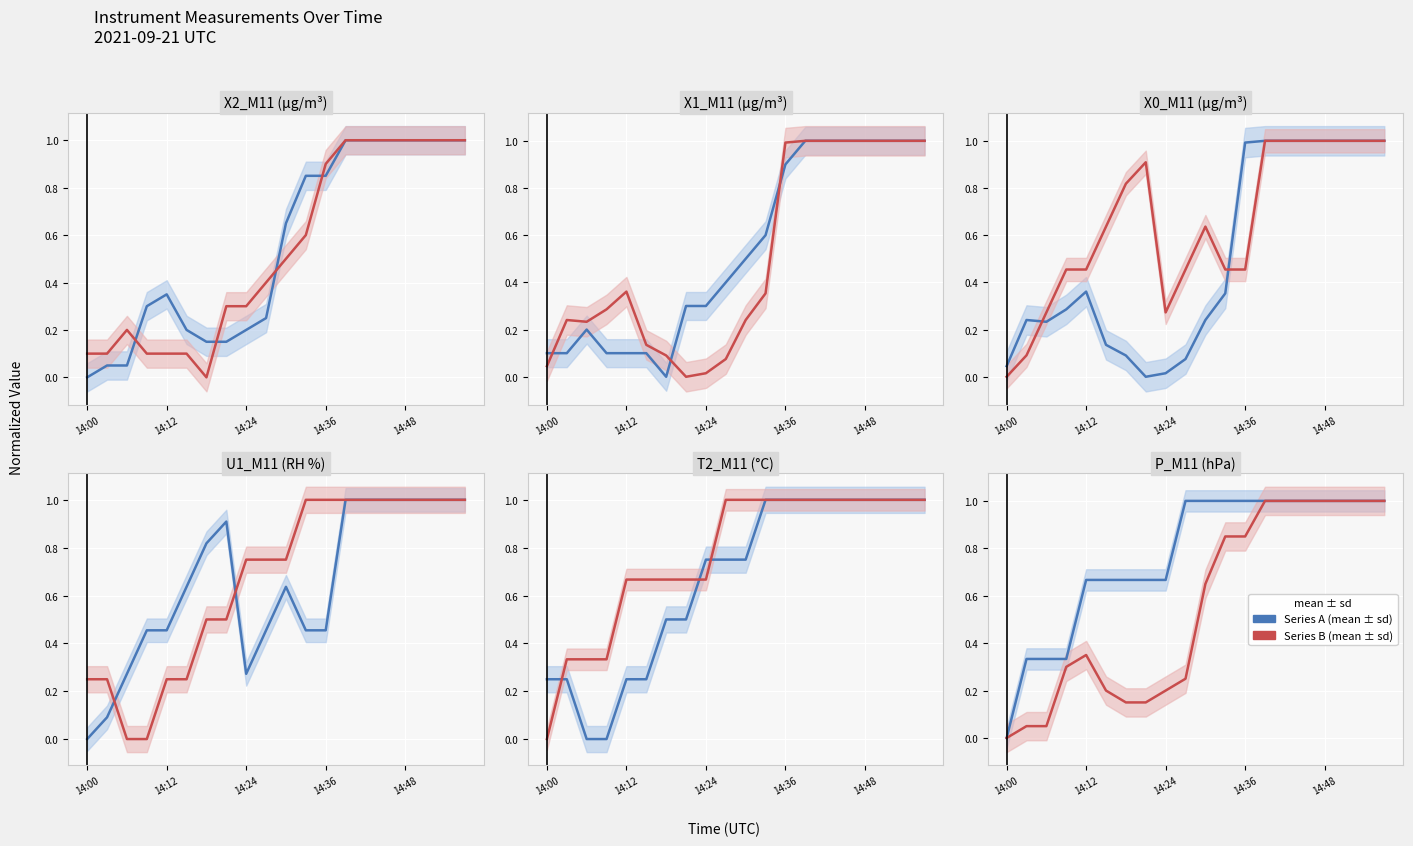

How many interior local peaks does the U1_M11 series have?

2